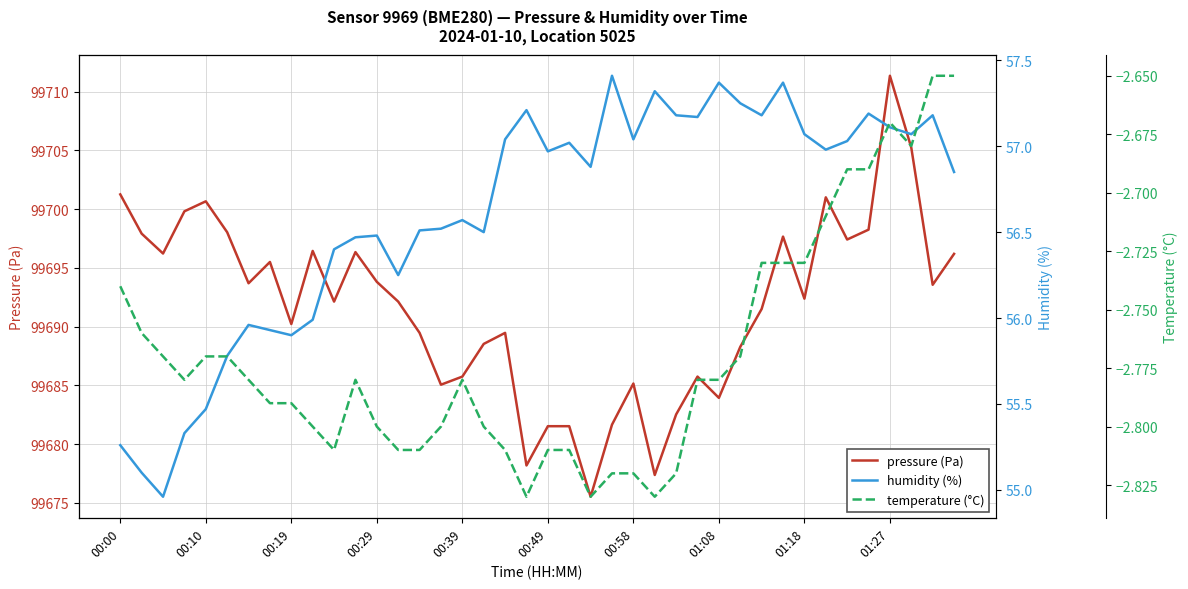

True or false: pressure (Pa) and temperature (°C) cross at least once.

False